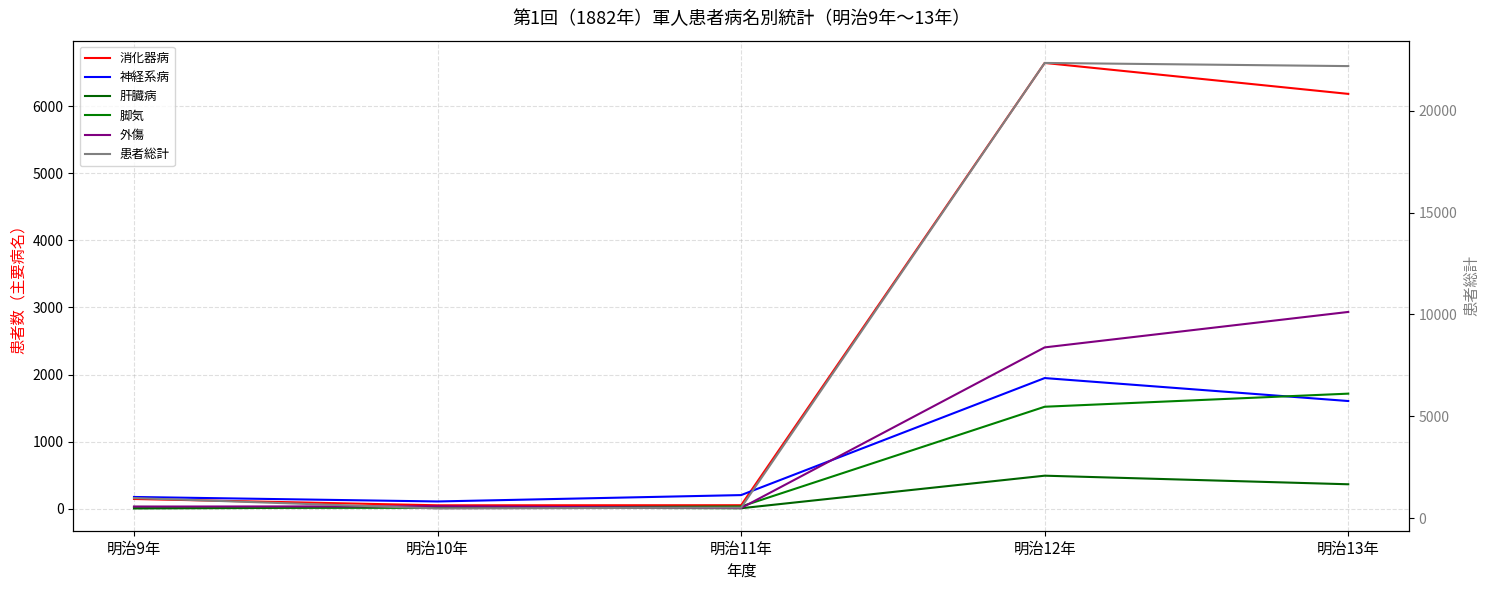

Which series has the largest total across all categories?

患者総計